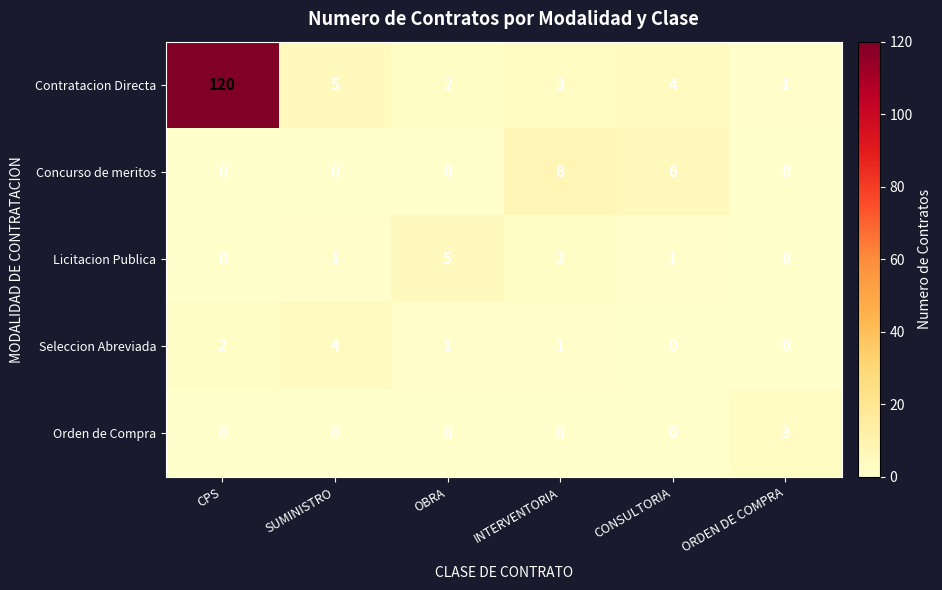

Which series has the widest spread of values?

Contratacion Directa